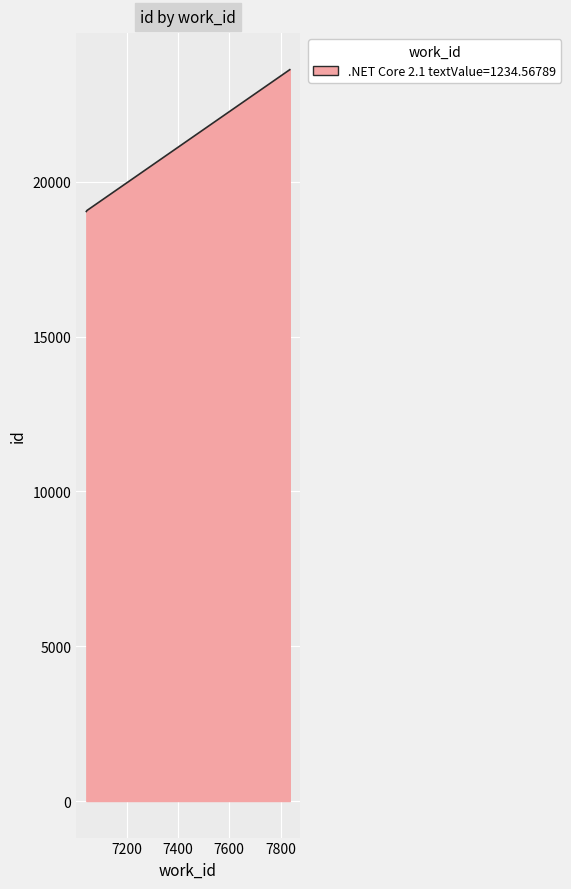

What is the maximum value shown in the chart?

23622.0